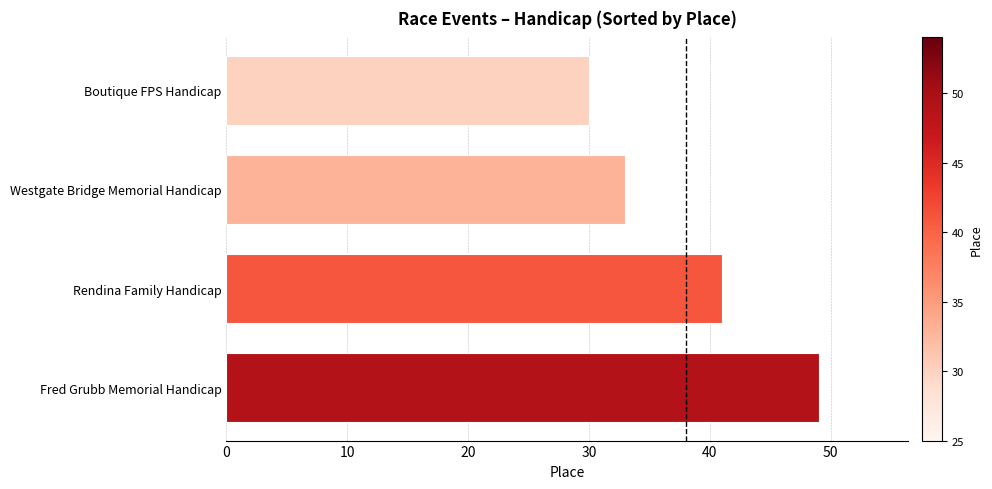

Between Boutique FPS Handicap and Rendina Family Handicap, which is larger?

Rendina Family Handicap